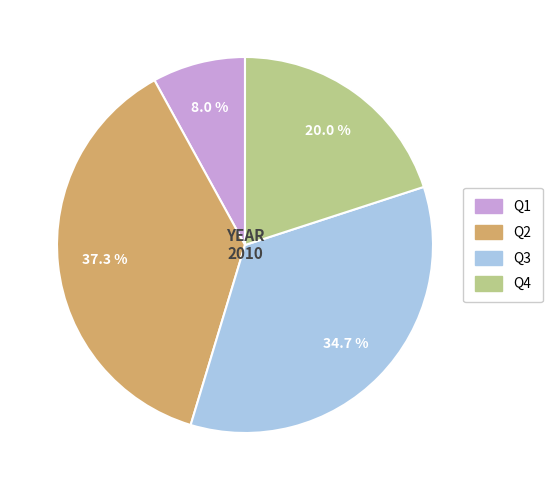

How many segments does this pie chart have?

4